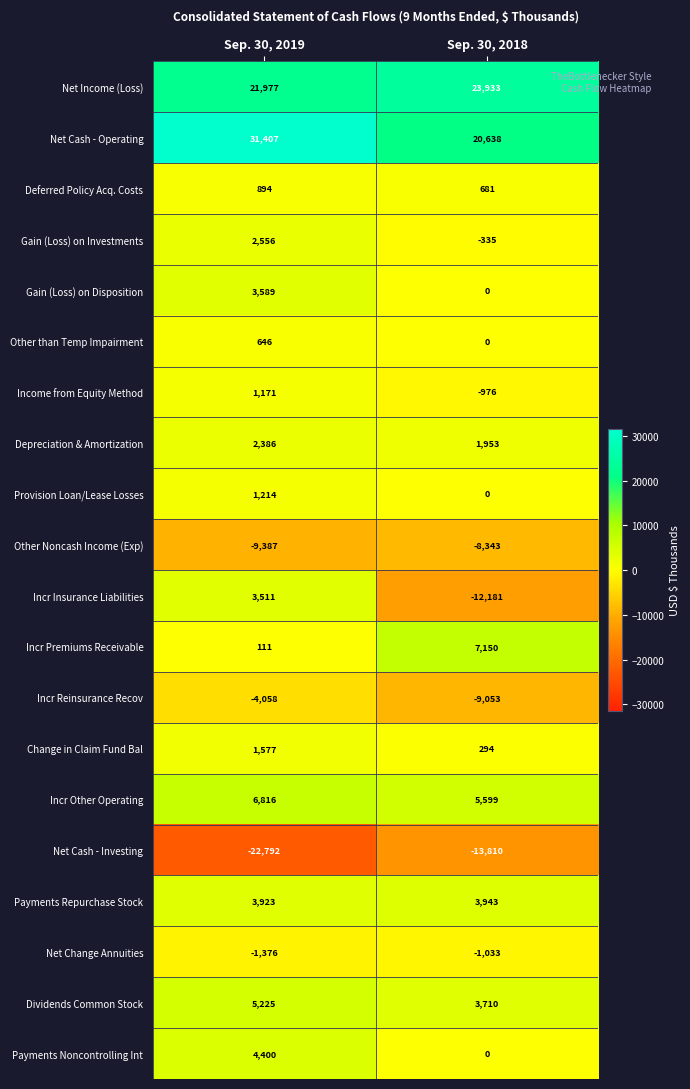

At which label is Net Cash - Investing closest to -18301?

Sep. 30, 2019